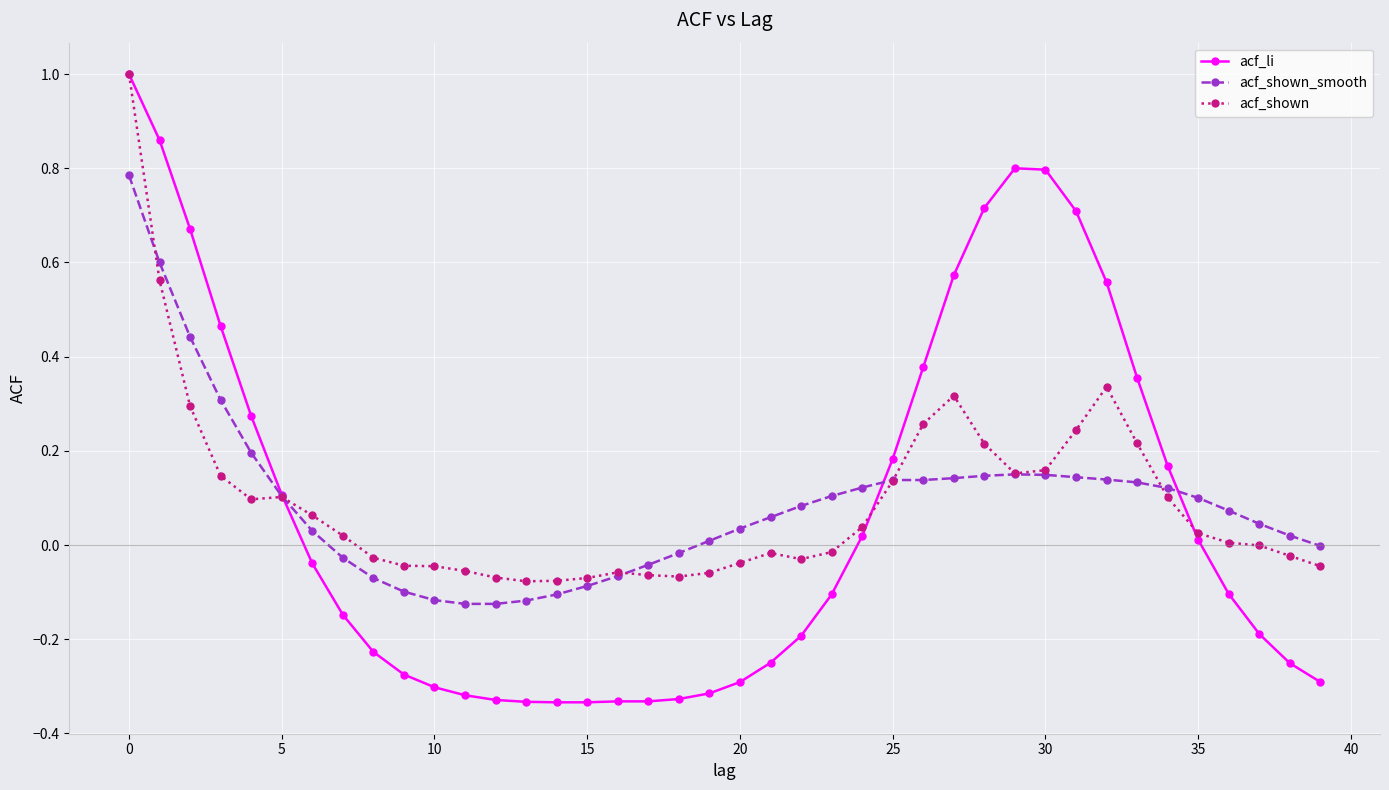

What is the maximum value shown in the chart?

1.0